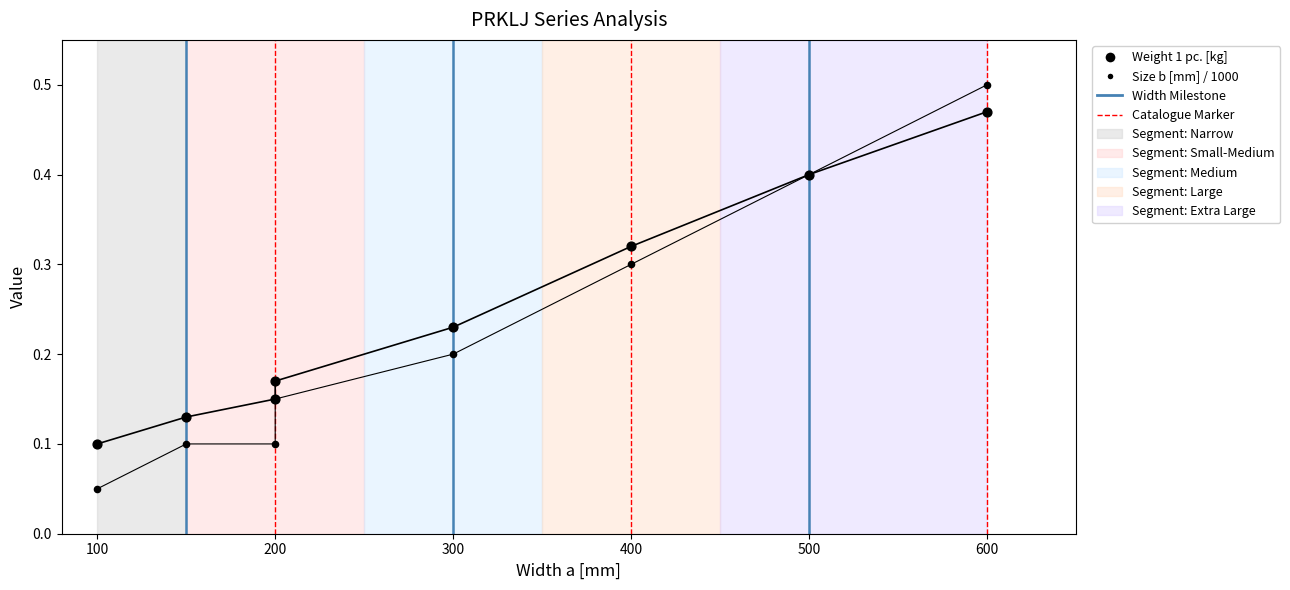

What are all the series names shown in the legend?

Weight 1 pc. [kg], Size b [mm] / 1000